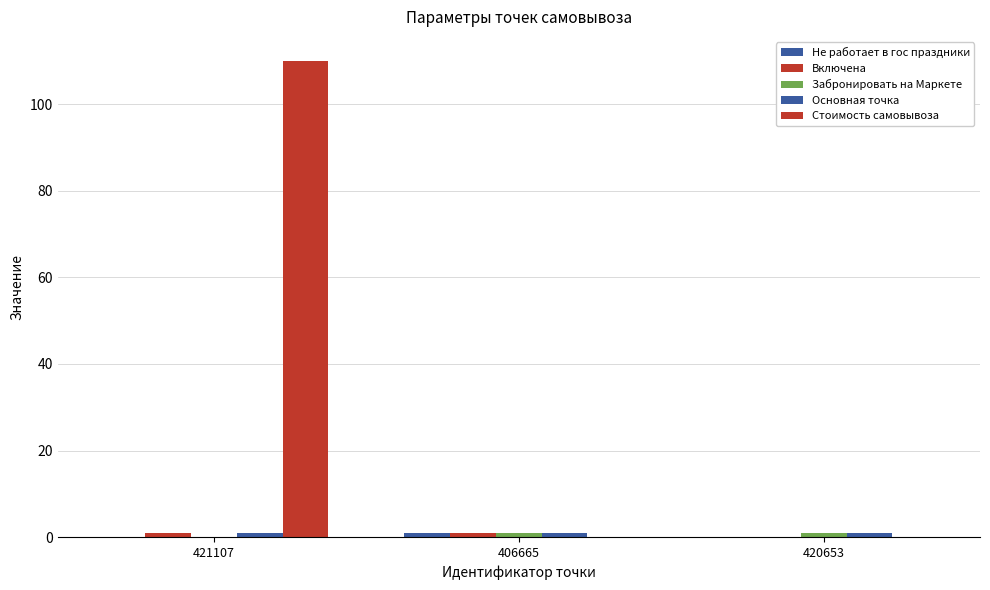

The Включена series shows 0 at 406665. True or false?

False